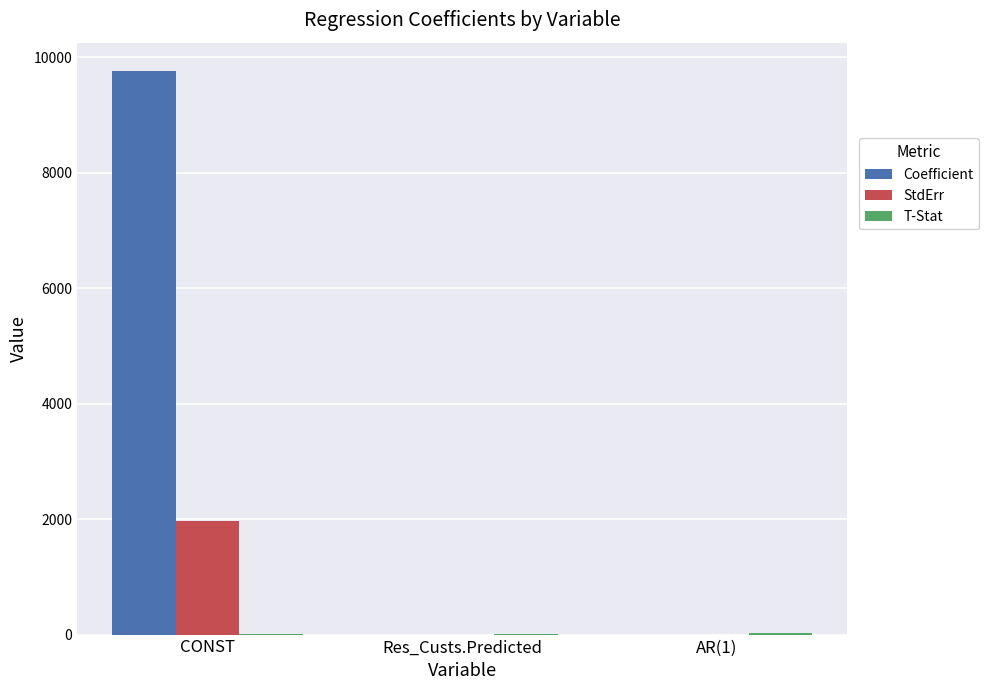

Which series has the largest total across all categories?

Coefficient